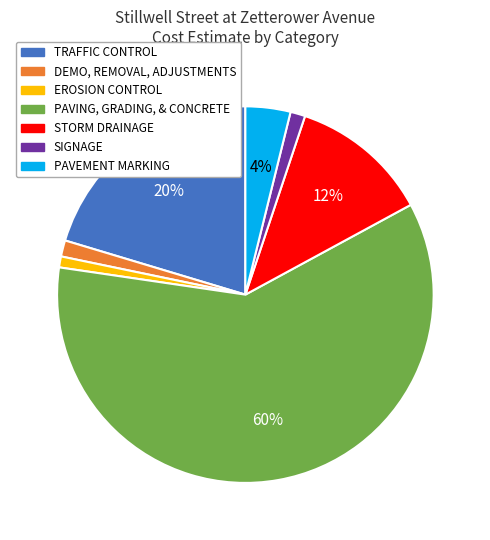

Combined, do SIGNAGE and DEMO, REMOVAL, ADJUSTMENTS account for over 50%?

No